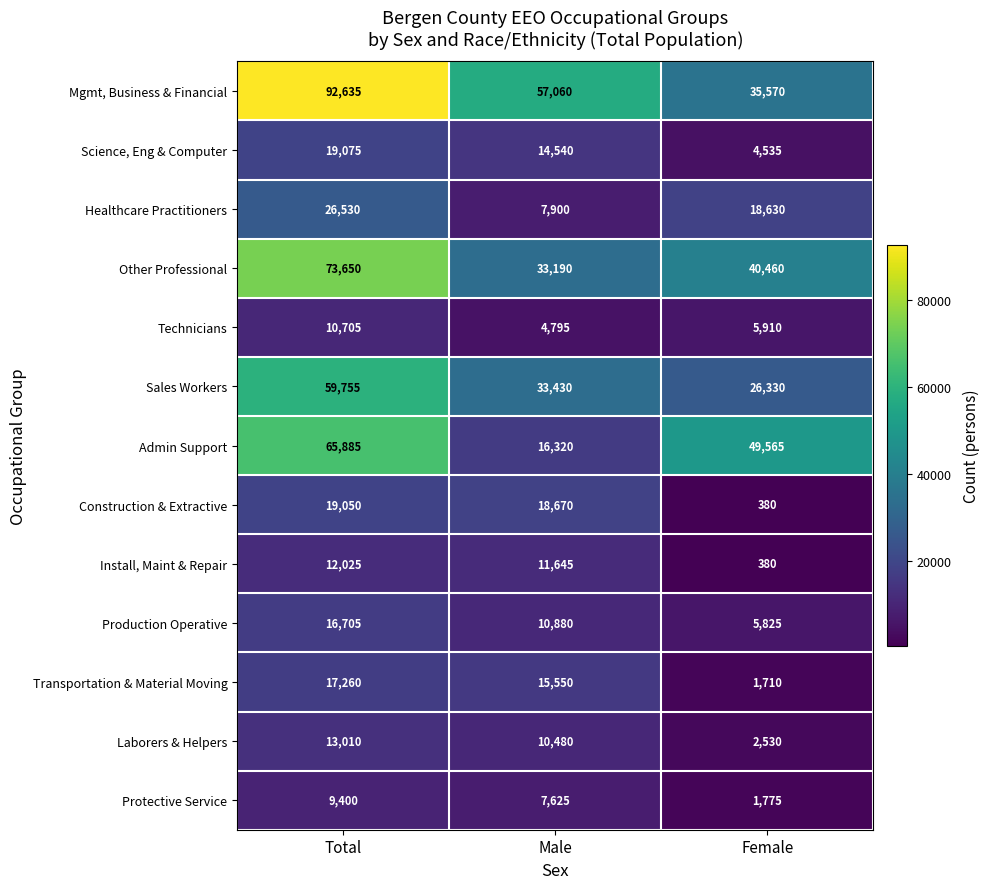

What is the total value across all series at Total?

435685